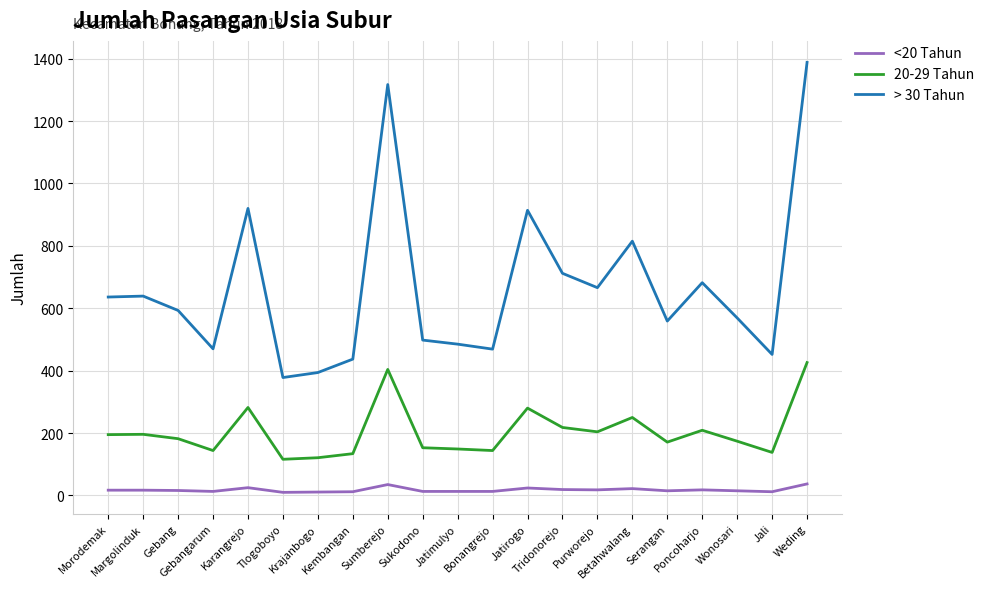

Is the value of <20 Tahun at Tridonorejo greater than the value of > 30 Tahun at Jatirogo?

No